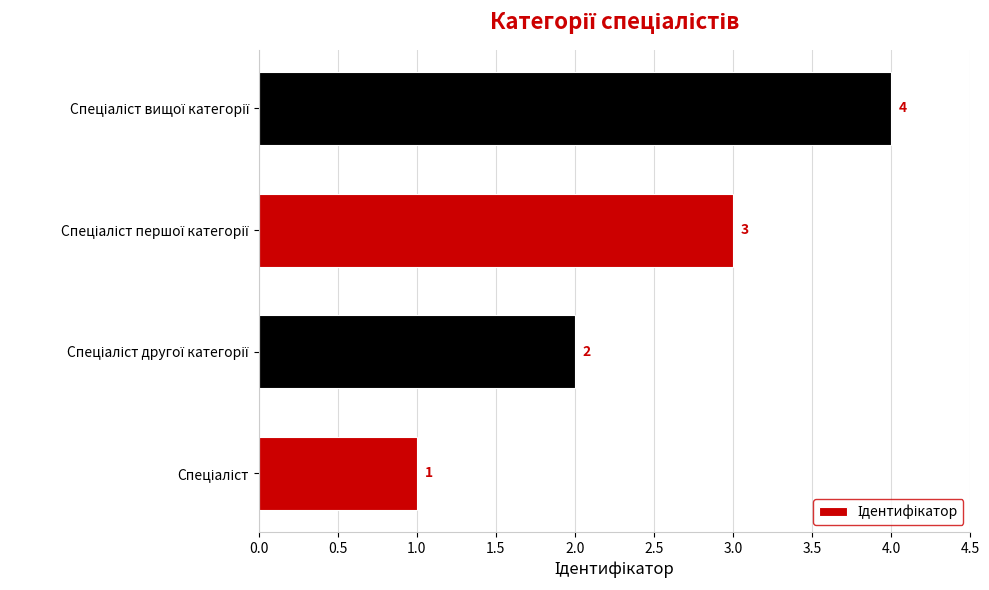

How many bars are there in total?

4